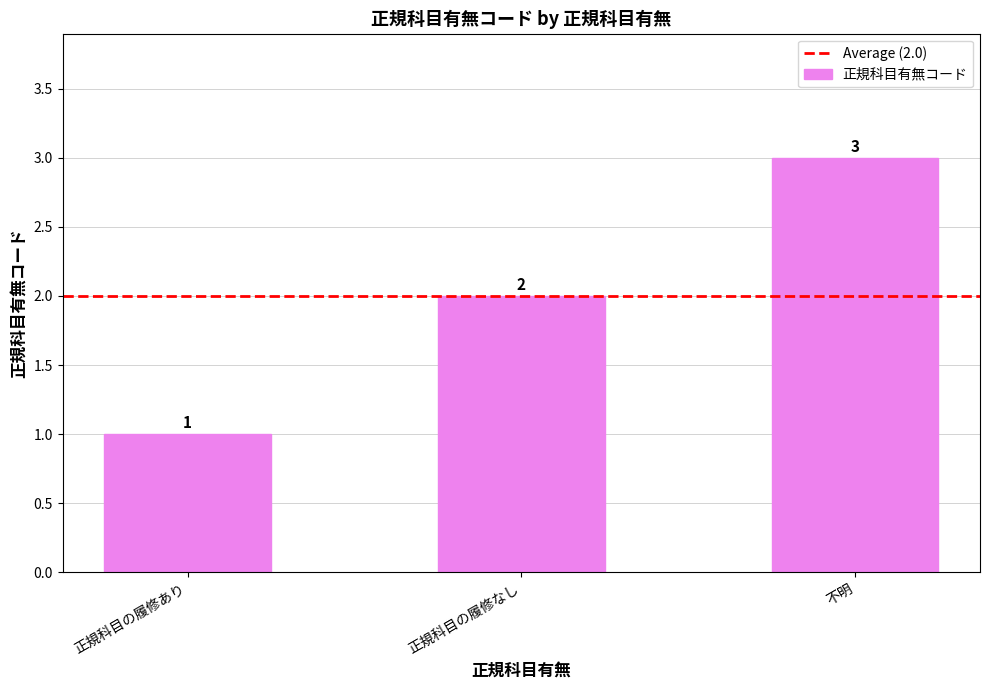

What position from the right is 正規科目の履修なし?

2